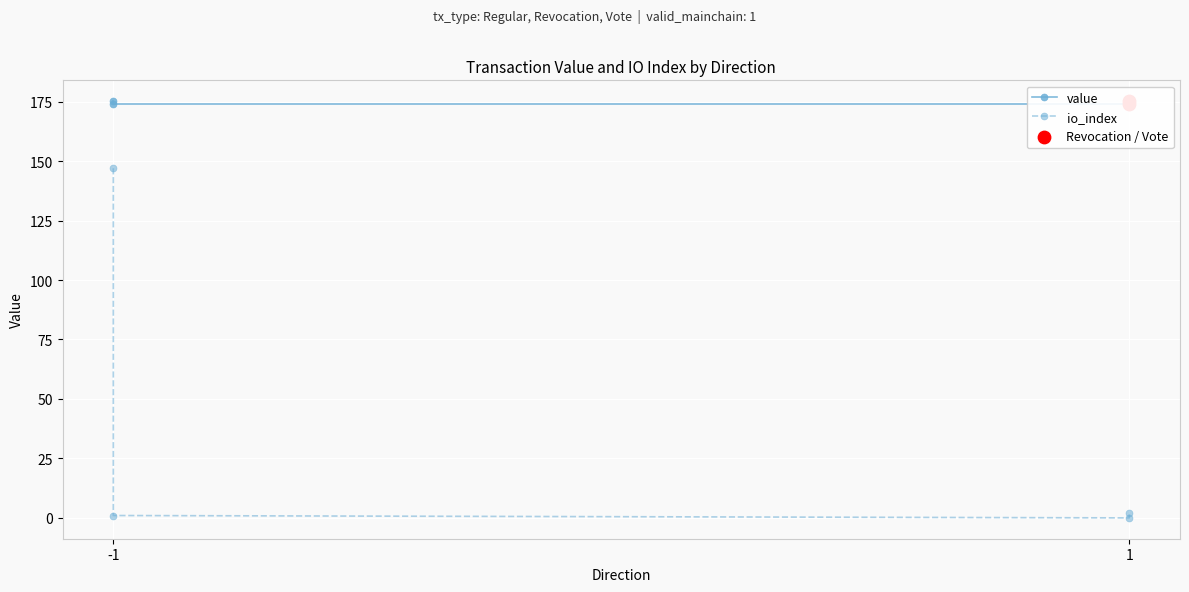

What are all the series names shown in the legend?

value, io_index